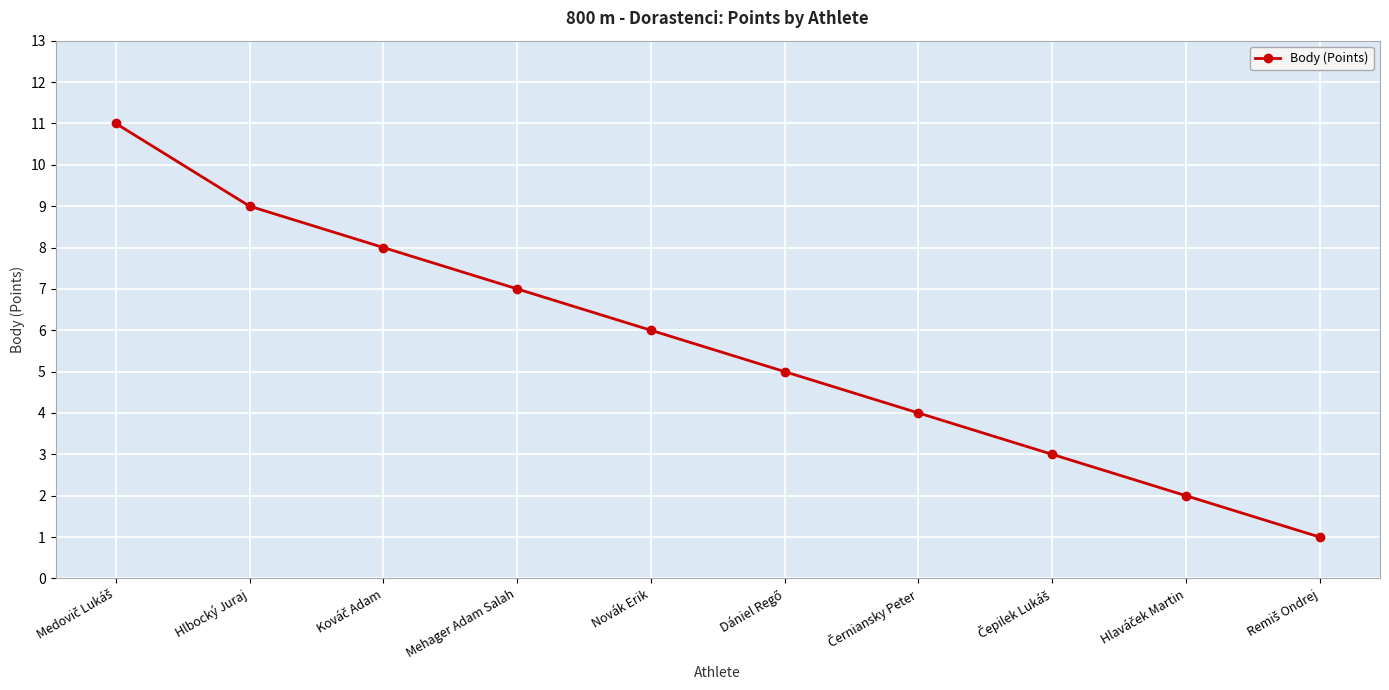

What is the difference between the maximum and second lowest values?

9